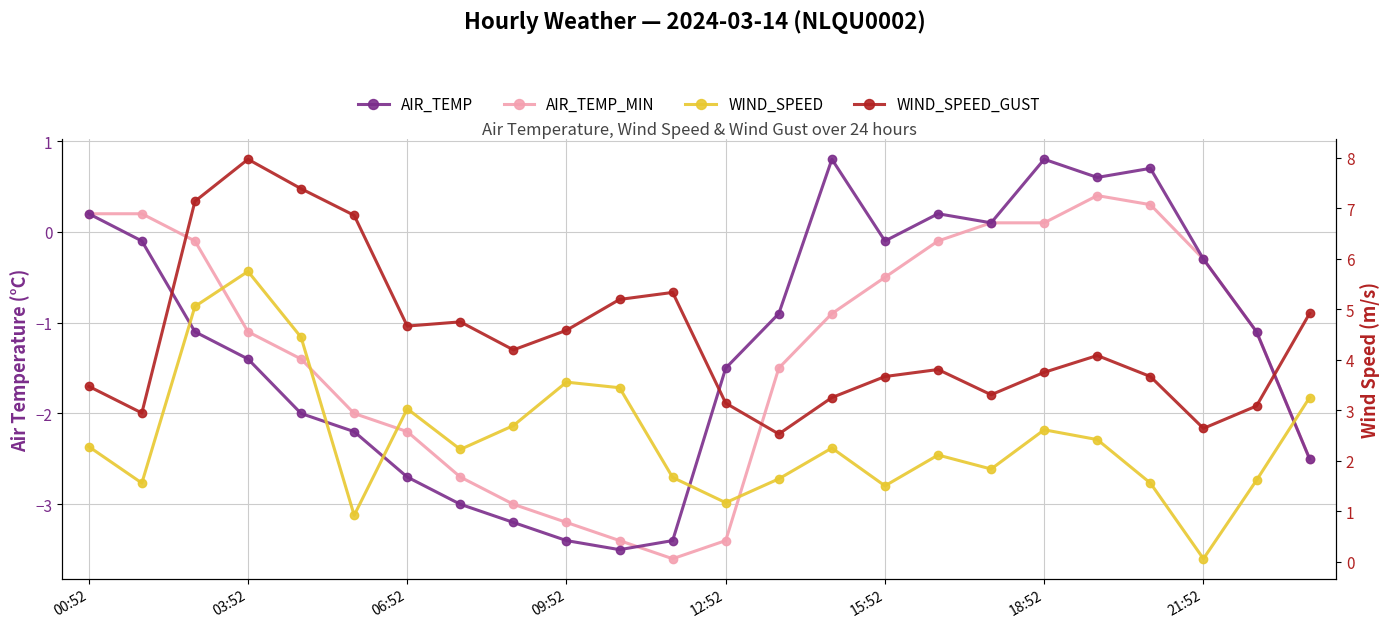

Reading left to right, transcribe all the data shown in this chart.

AIR_TEMP: 0.2	-0.1	-1.1	-1.4	-2.0	-2.2	-2.7	-3.0	-3.2	-3.4	-3.5	-3.4	-1.5	-0.9	0.8	-0.1	0.2	0.1	0.8	0.6	0.7	-0.3	-1.1	-2.5
AIR_TEMP_MIN: 0.2	0.2	-0.1	-1.1	-1.4	-2.0	-2.2	-2.7	-3.0	-3.2	-3.4	-3.6	-3.4	-1.5	-0.9	-0.5	-0.1	0.1	0.1	0.4	0.3	-0.3	-1.1	-2.5
WIND_SPEED: 2.3	1.6	5.1	5.8	4.4	0.9	3.0	2.2	2.7	3.6	3.4	1.7	1.2	1.6	2.2	1.5	2.1	1.8	2.6	2.4	1.6	0.1	1.6	3.2
WIND_SPEED_GUST: 3.5	2.9	7.1	8.0	7.4	6.9	4.7	4.8	4.2	4.6	5.2	5.3	3.1	2.5	3.2	3.7	3.8	3.3	3.8	4.1	3.7	2.6	3.1	4.9